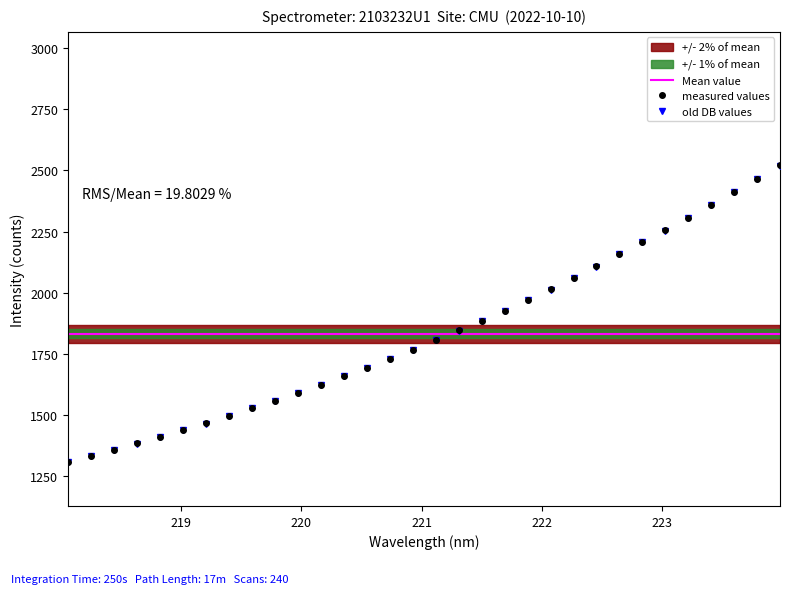

Which label corresponds to the smallest value in the chart?

218.0596